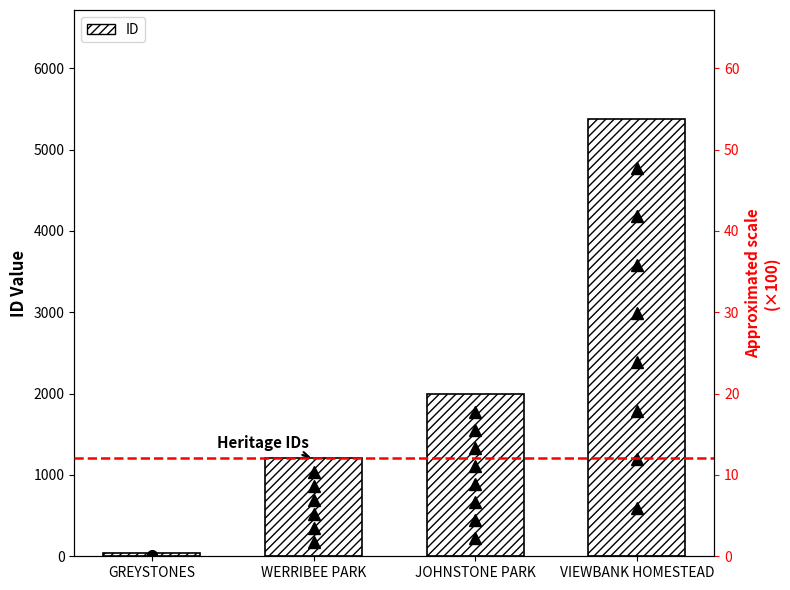

What is the change in value from GREYSTONES to VIEWBANK HOMESTEAD?

+5332